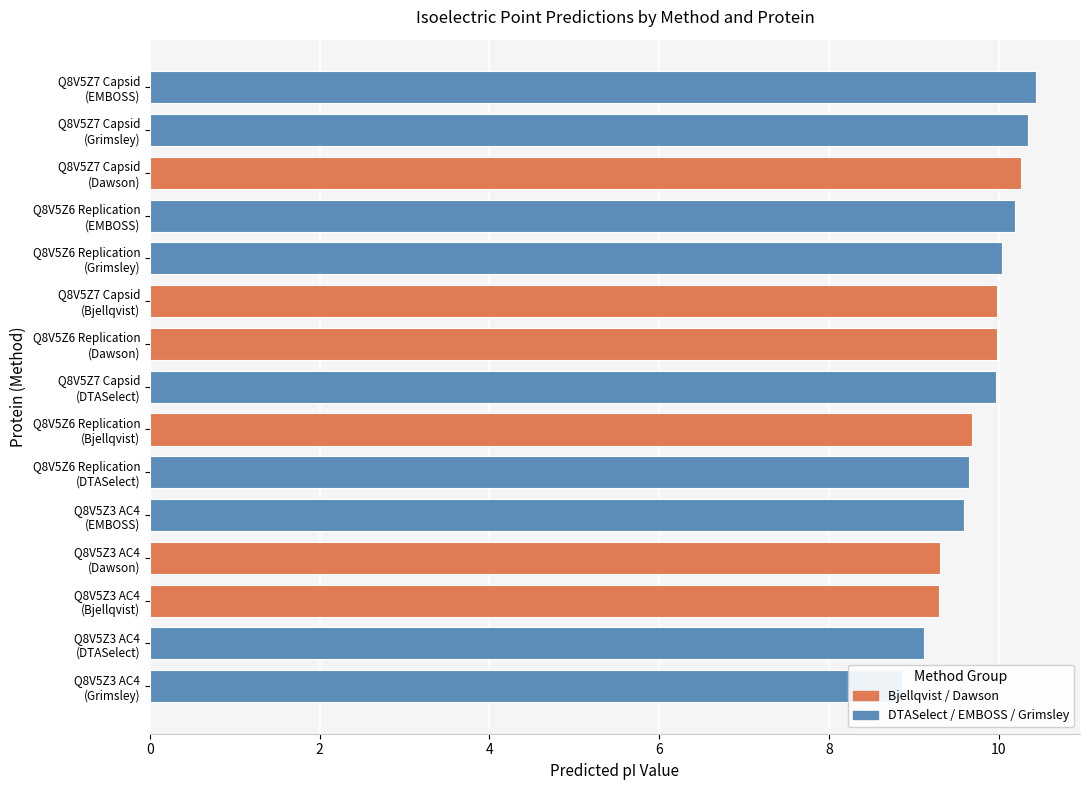

List the labels in order of Dawson value, smallest first.

Q8V5Z3 AC4, Q8V5Z6 Replication, Q8V5Z7 Capsid